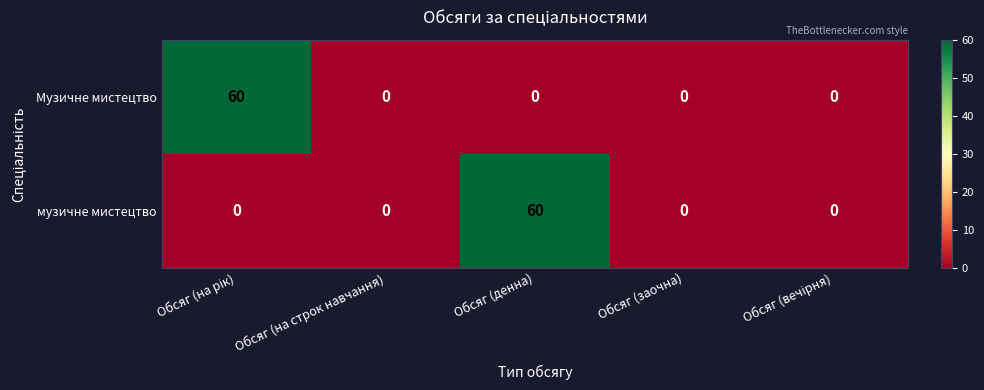

Is it true that Музичне мистецтво equals -30 at Обсяг (заочна)?

False